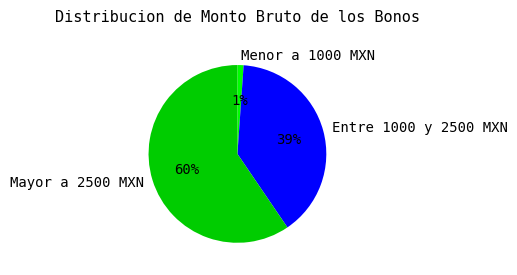

Is it true that Entre 1000 y 2500 MXN is 39% of the pie?

True